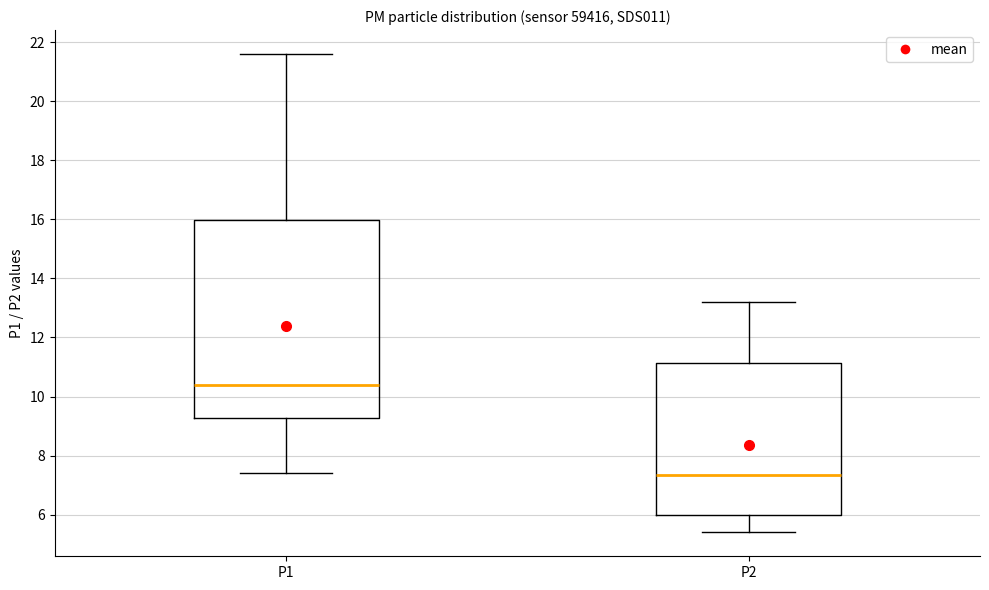

Where is the lower edge of the box for P1 on the y-axis? The values are not printed on the chart, so give them approximately, as read against the axis.

9.2